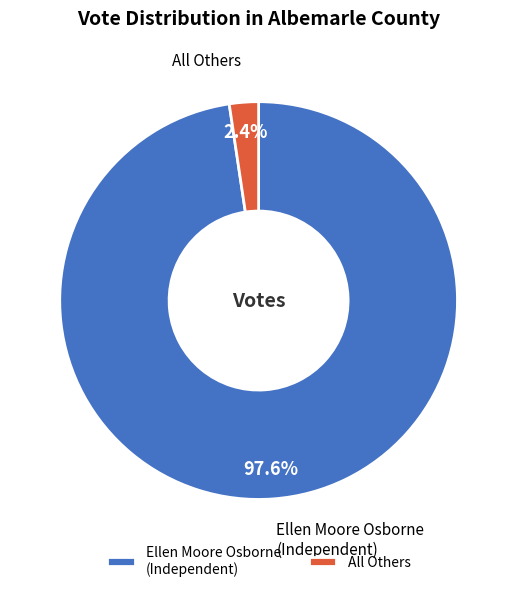

How many segments does this pie chart have?

2